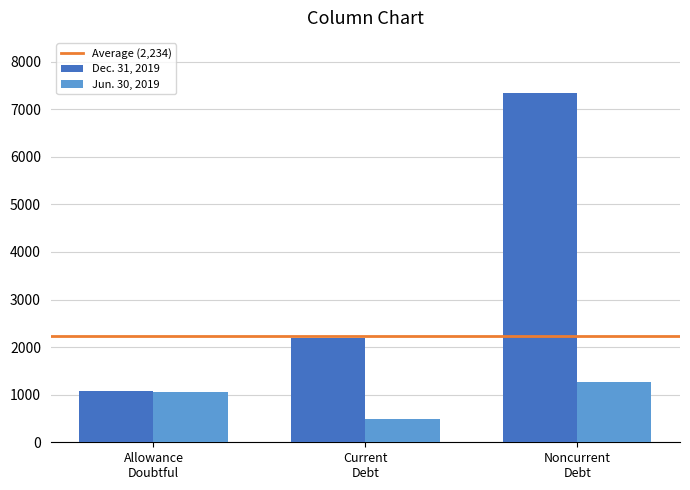

Rank the series by their average value, from lowest to highest.

Jun. 30, 2019, Dec. 31, 2019